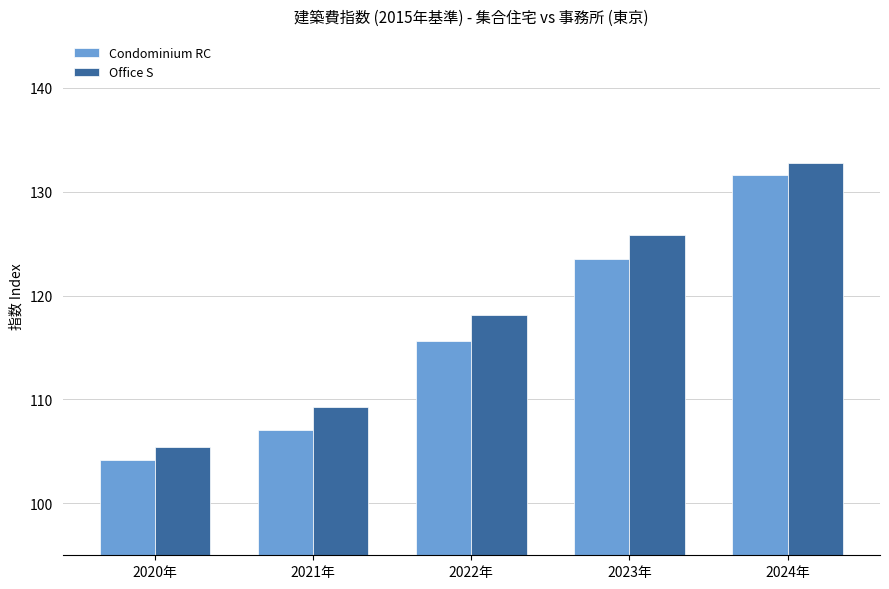

Reading right to left, what are all the values shown in this chart?

Condominium RC: 131.6	123.5	115.6	107.1	104.2
Office S: 132.8	125.8	118.1	109.3	105.4